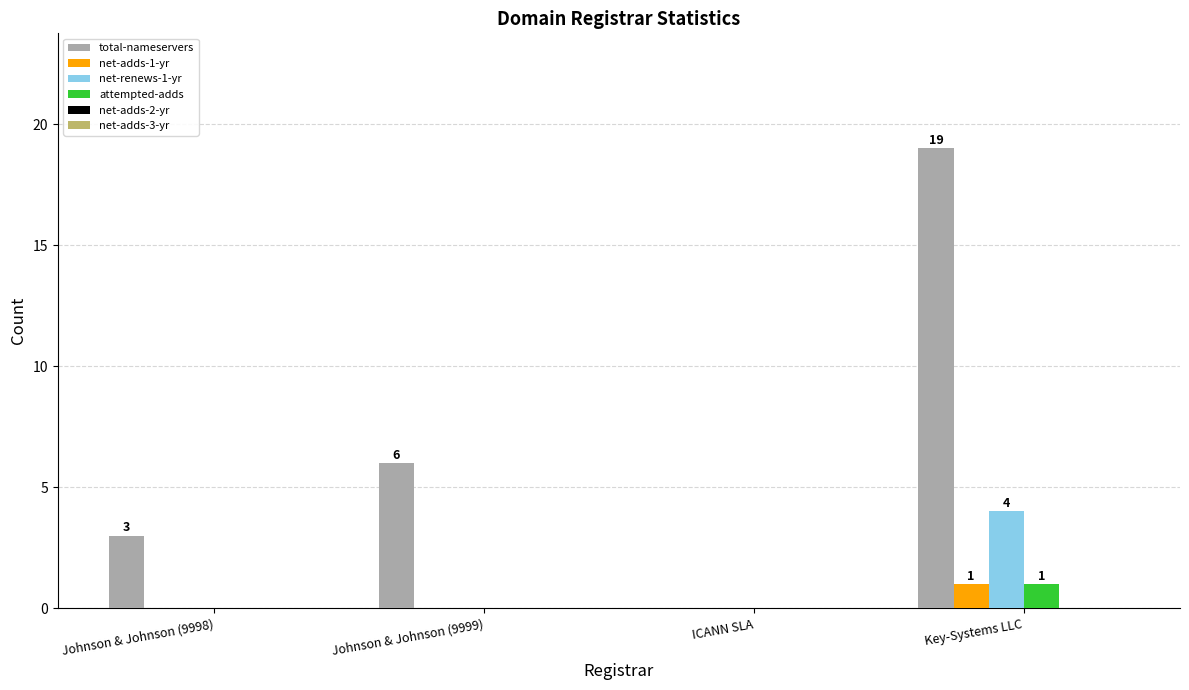

At which category does the chart reach its peak across all series?

Key-Systems LLC